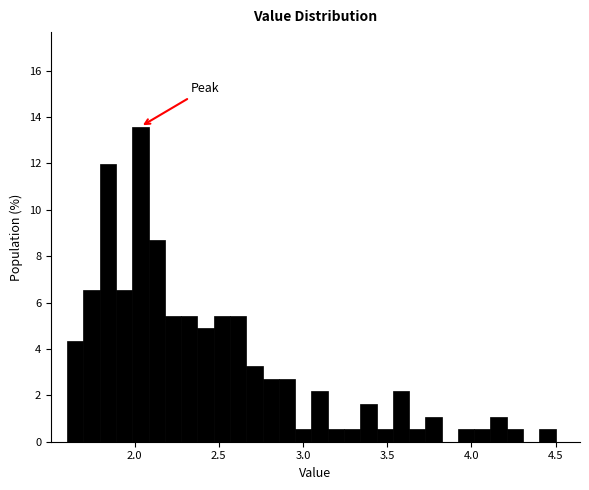

Read against the x-axis, roughly where is the centre of the tallest bar?

2.05